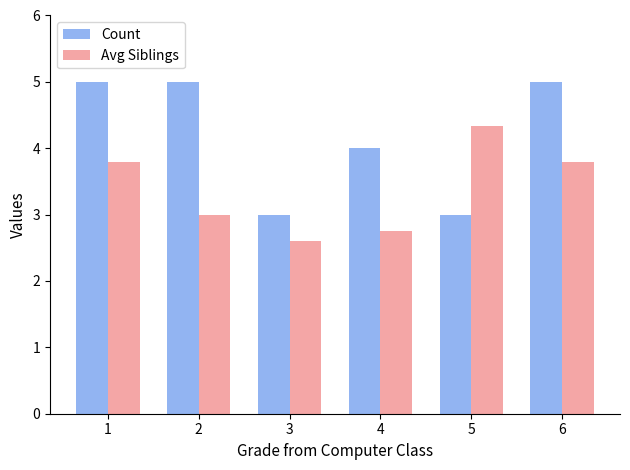

At which label does Avg Siblings reach its peak?

5